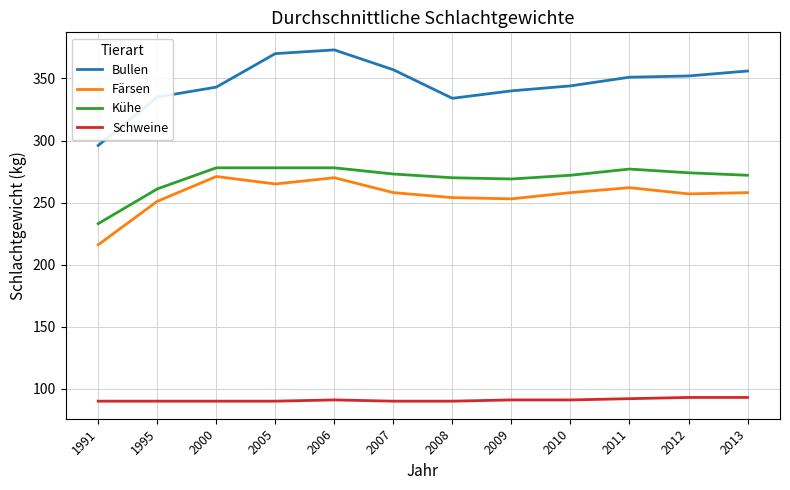

Which series has the largest range (max minus min)?

Bullen